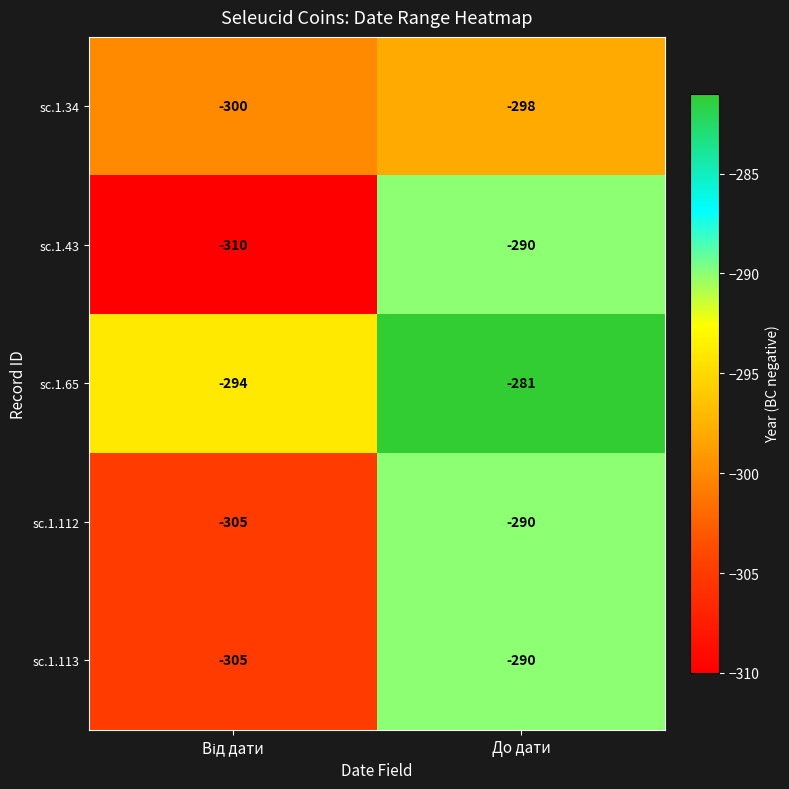

What is the difference between the maximum and minimum values in the sc.1.112 series?

15